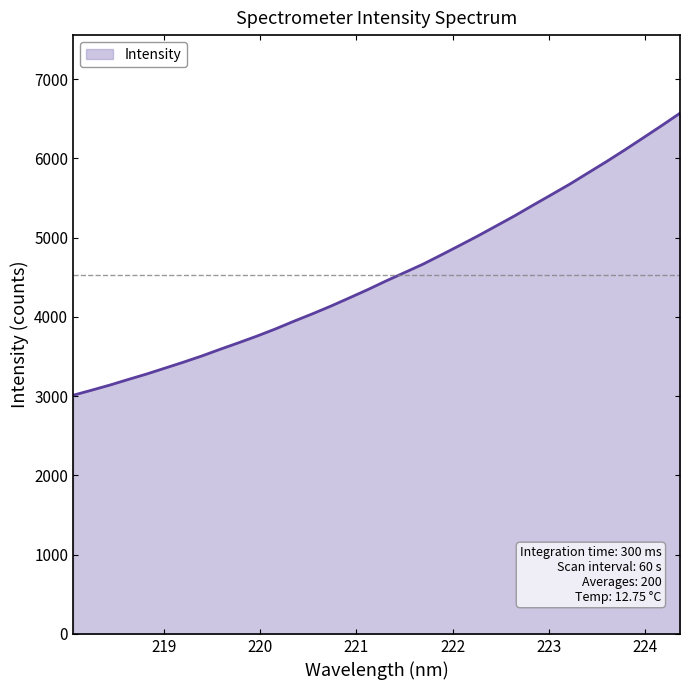

What is the difference between the maximum and minimum values?

3559.5